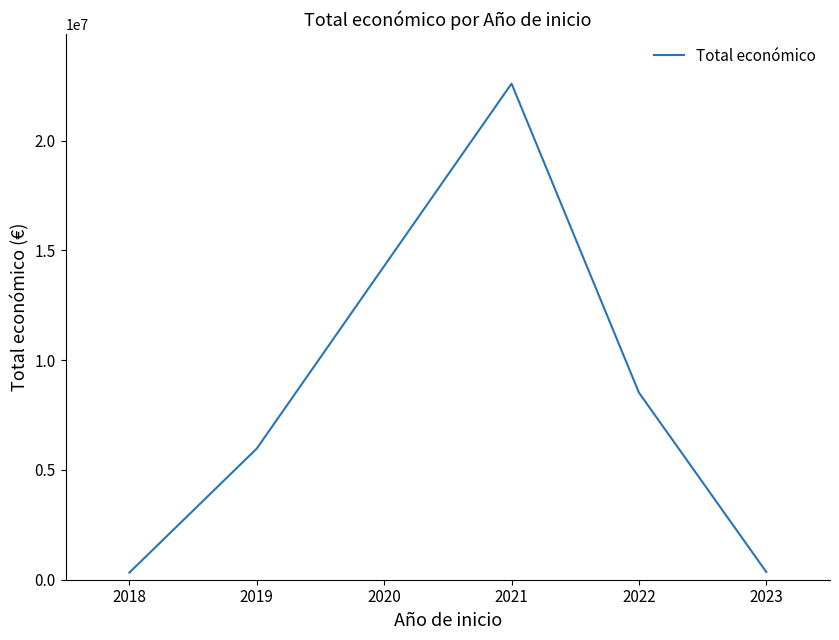

How many distinct data groups are displayed?

1